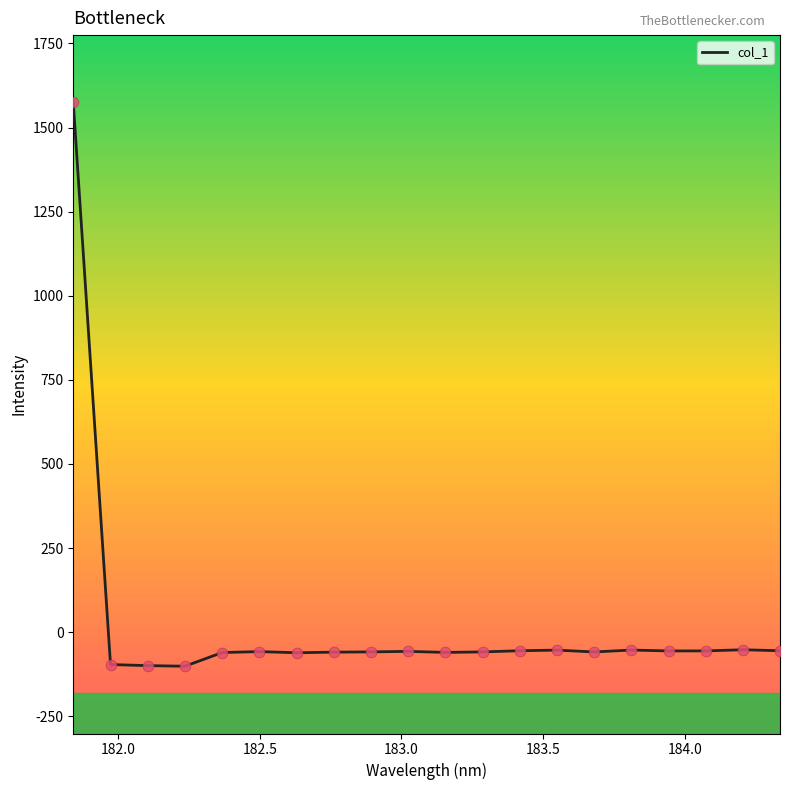

What is the smallest value displayed?

-101.3